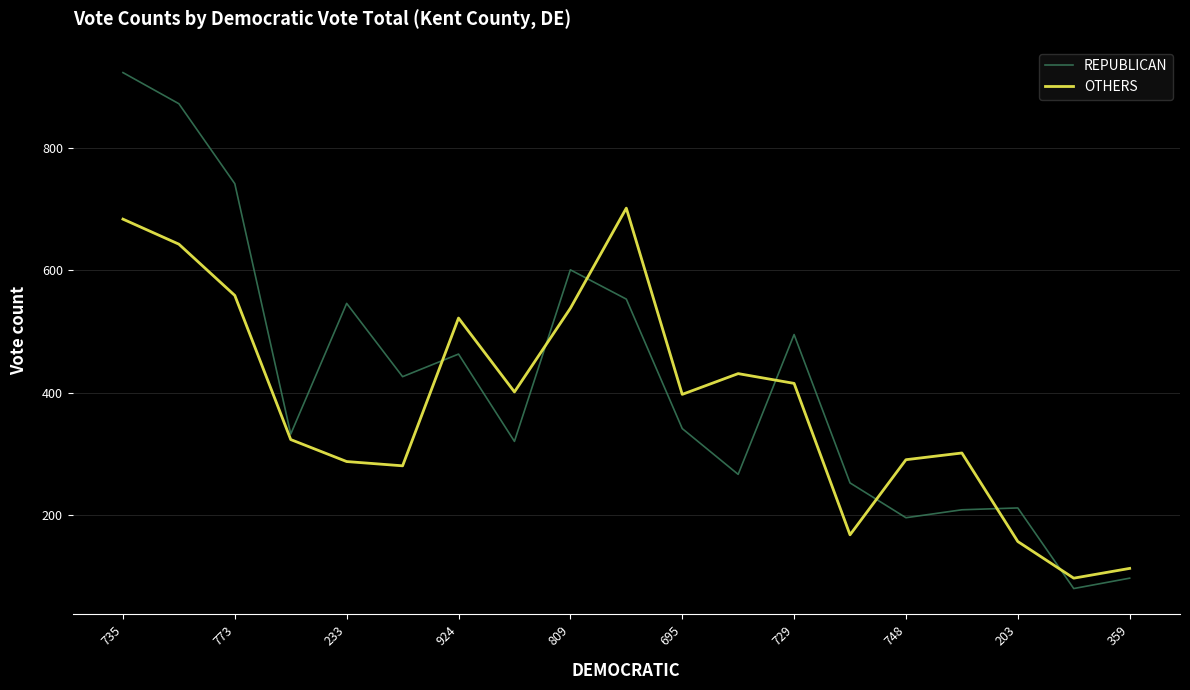

Which series has the largest range (max minus min)?

REPUBLICAN